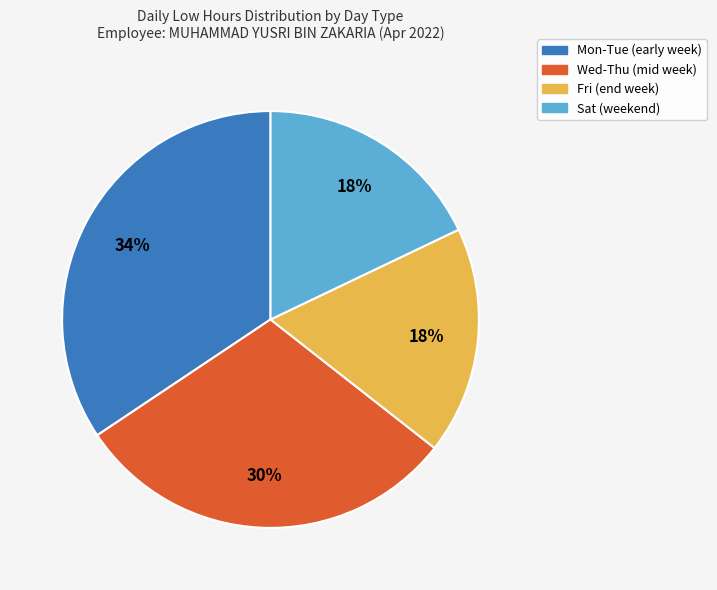

To the nearest percent, what percentage of the pie is Sat (weekend)?

18%